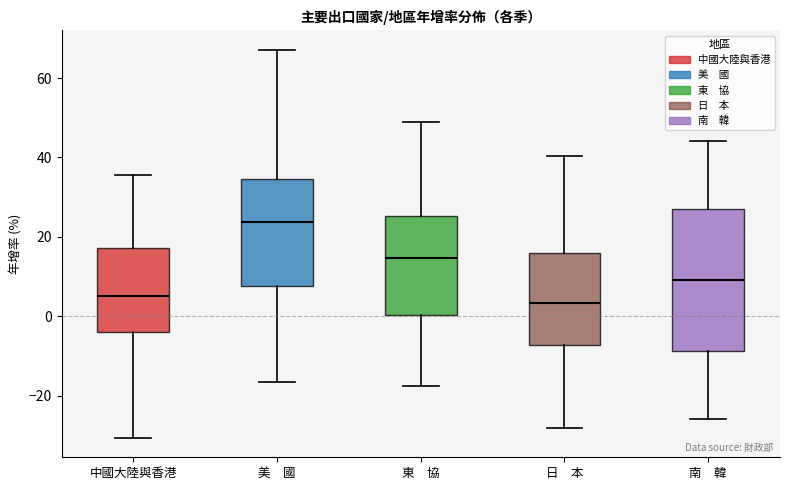

Reading left to right, read every box against the y-axis: the position of its median line, the range the box covers, and the ends of its whiskers. The values are not printed on the chart, so give them approximately, as read against the axis.

中國大陸與香港: median 6, box -4 to 18, whiskers -30 to 36
美 國: median 24, box 8 to 34, whiskers -16 to 68
東 協: median 14, box 0 to 26, whiskers -18 to 48
日 本: median 4, box -8 to 16, whiskers -28 to 40
南 韓: median 10, box -8 to 28, whiskers -26 to 44